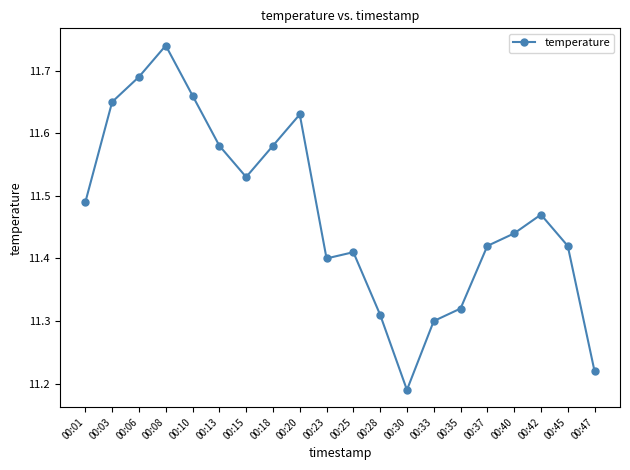

Which category has the highest value across all series?

00:08